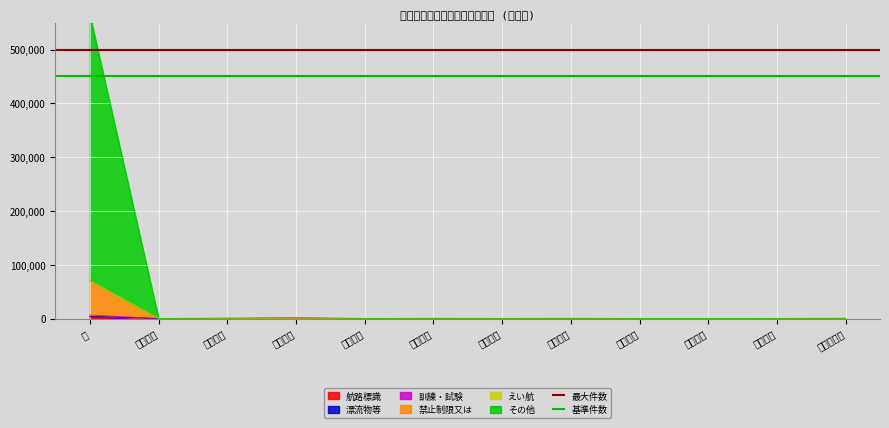

Which category has the highest value in the 基準件数 series?

計